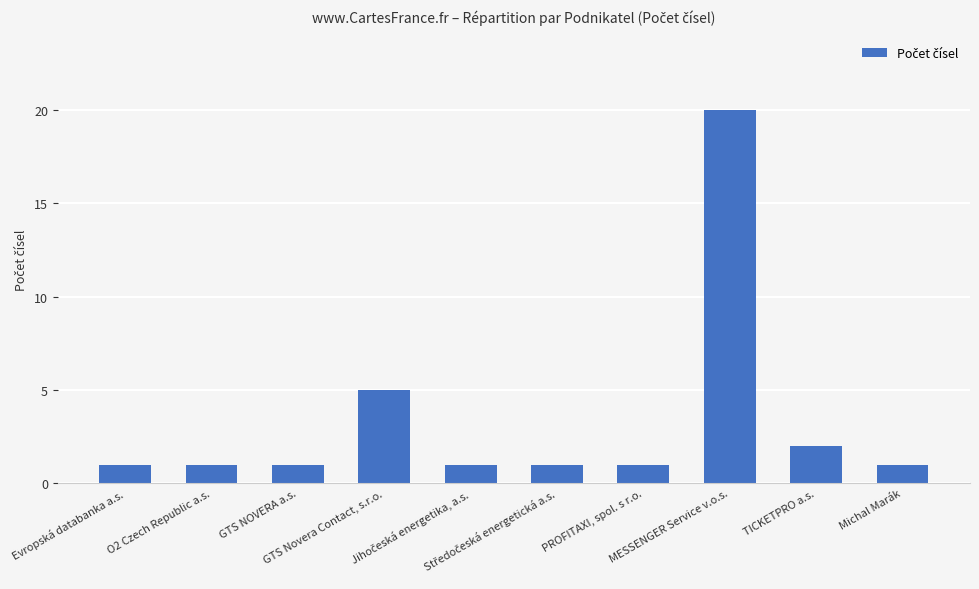

What is the difference between the second highest and second lowest values?

4